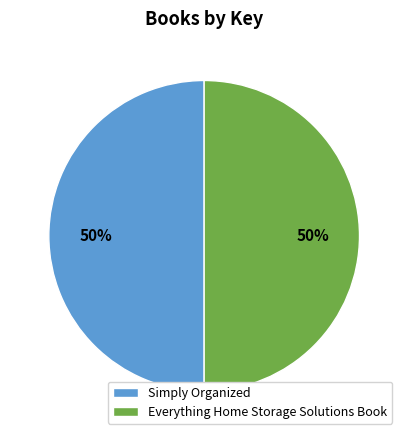

Approximately how many times larger is the value at Everything Home Storage Solutions Book compared to Simply Organized?

1.0